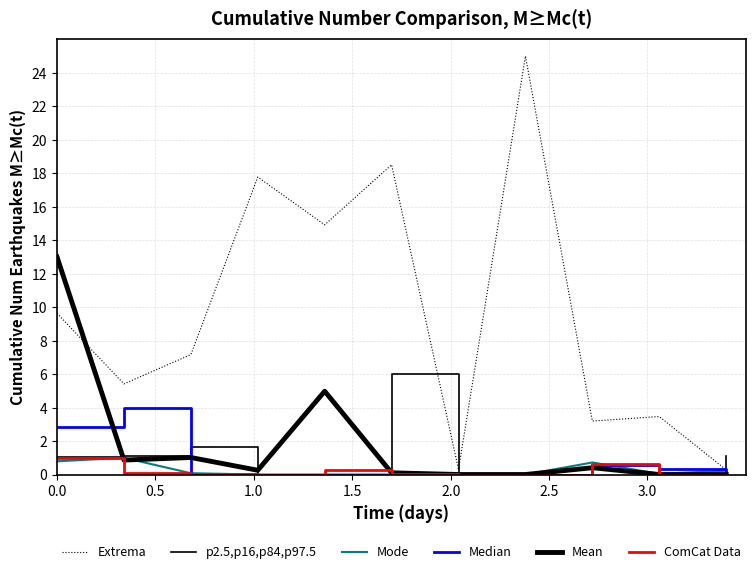

How many lines are shown in the chart?

6